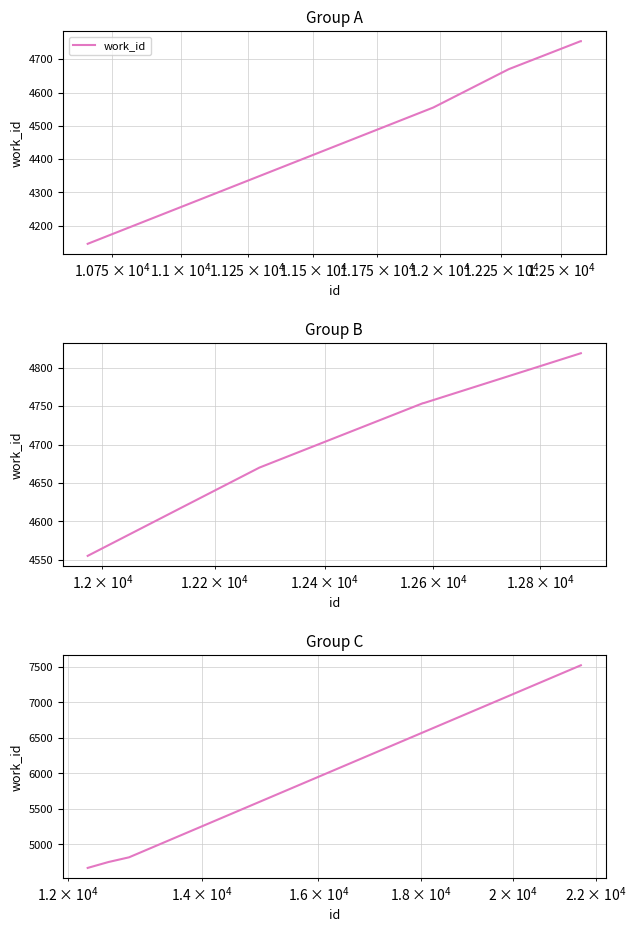

What is the sum of all values?

26521